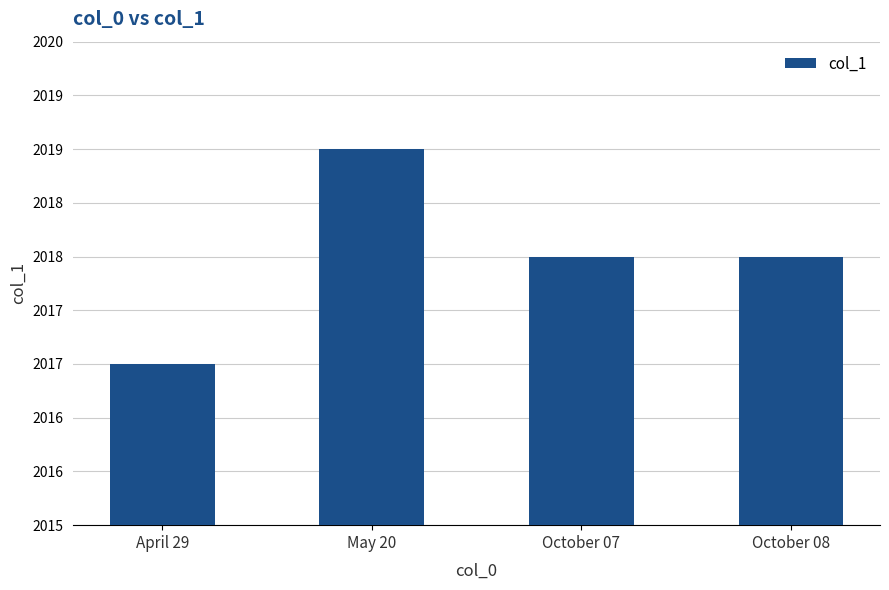

At which category does the chart reach its minimum across all series?

April 29